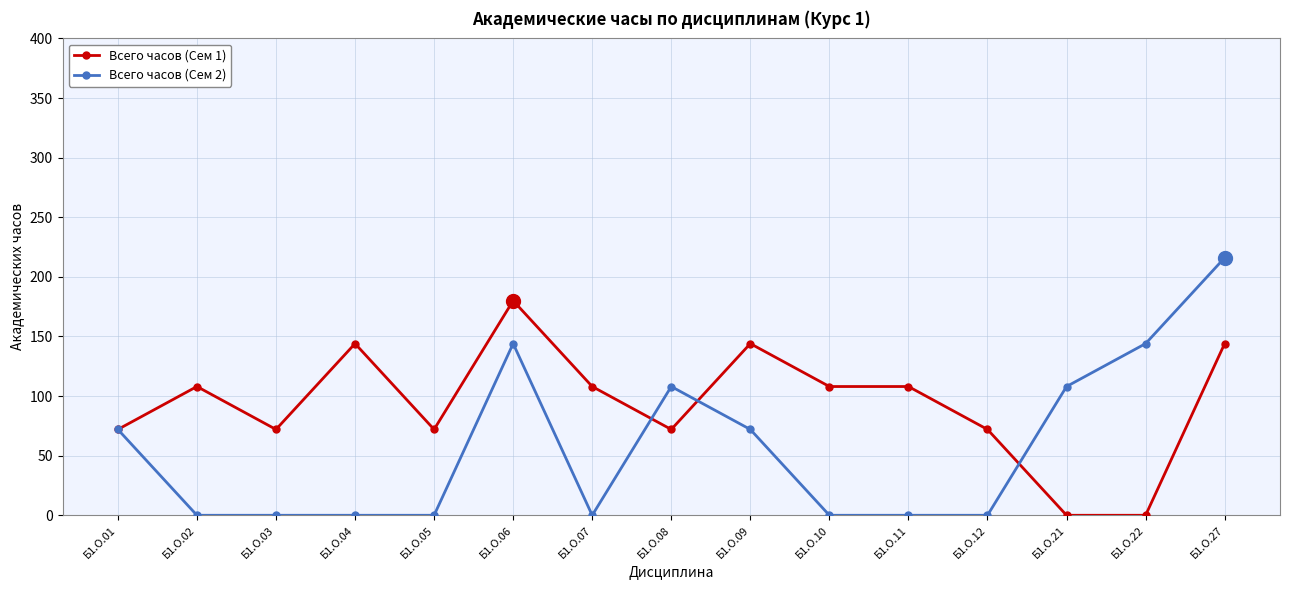

What are all the series names shown in the legend?

Всего часов (Сем 1), Всего часов (Сем 2)